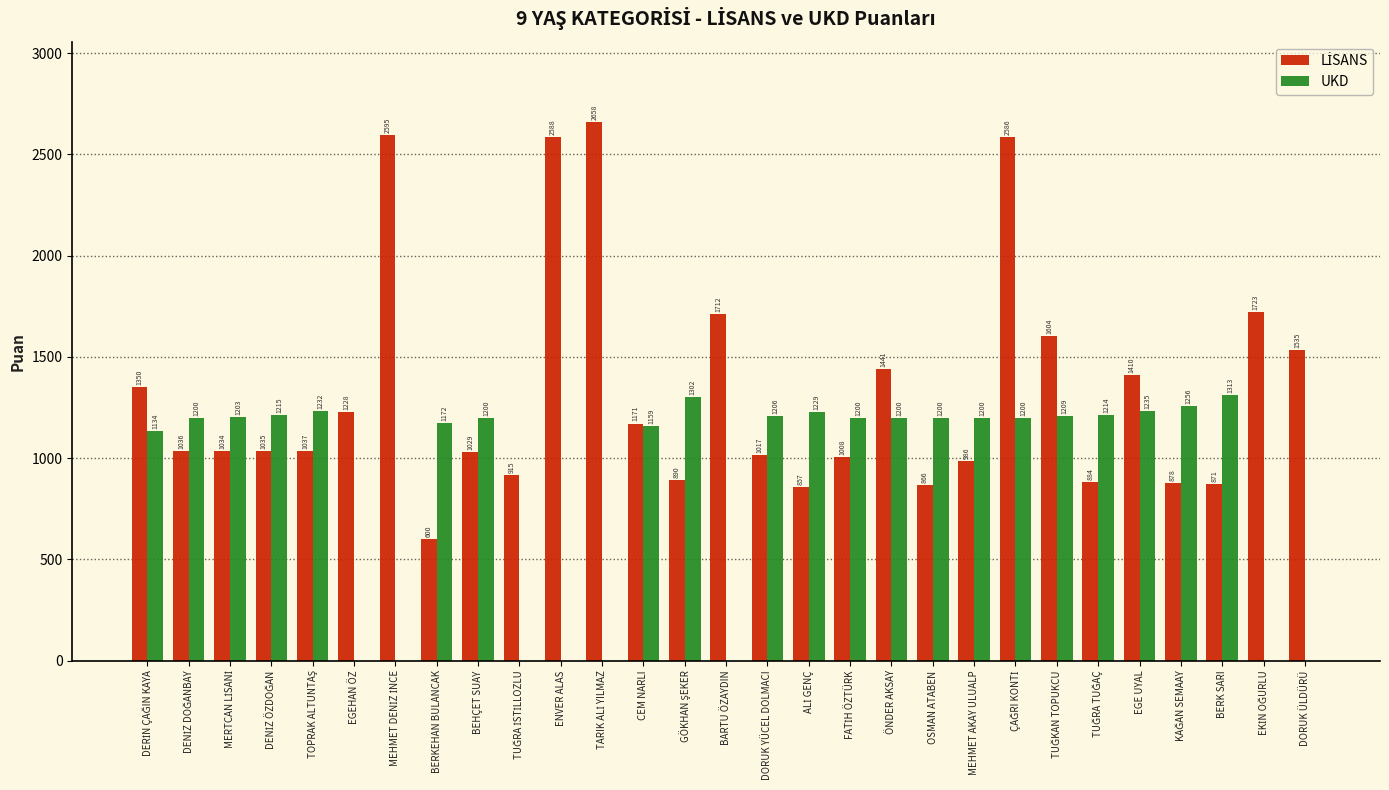

What is the sum of all UKD values?

25479